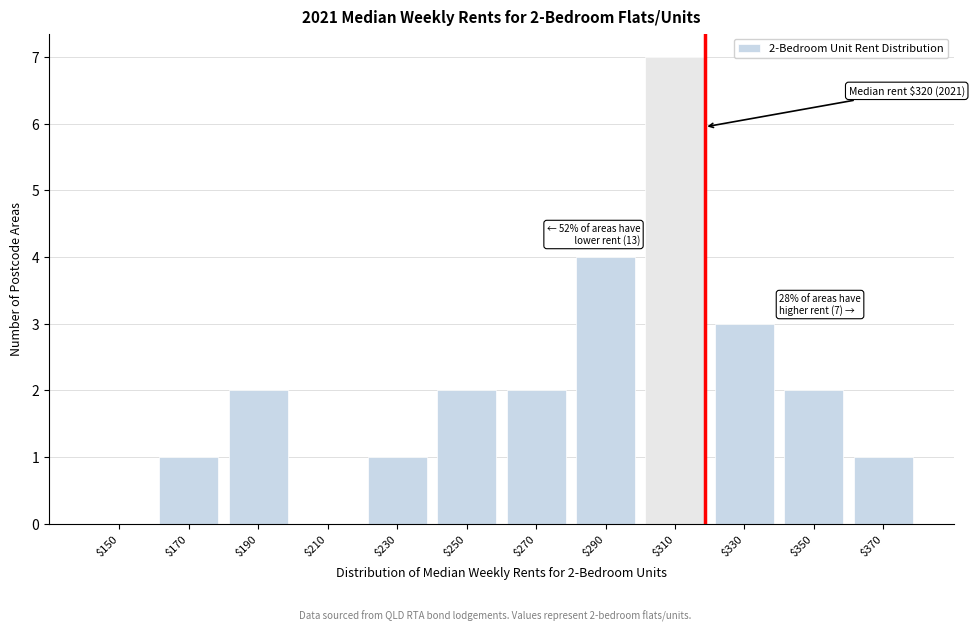

True or false: the data shows 3 at $350.

False